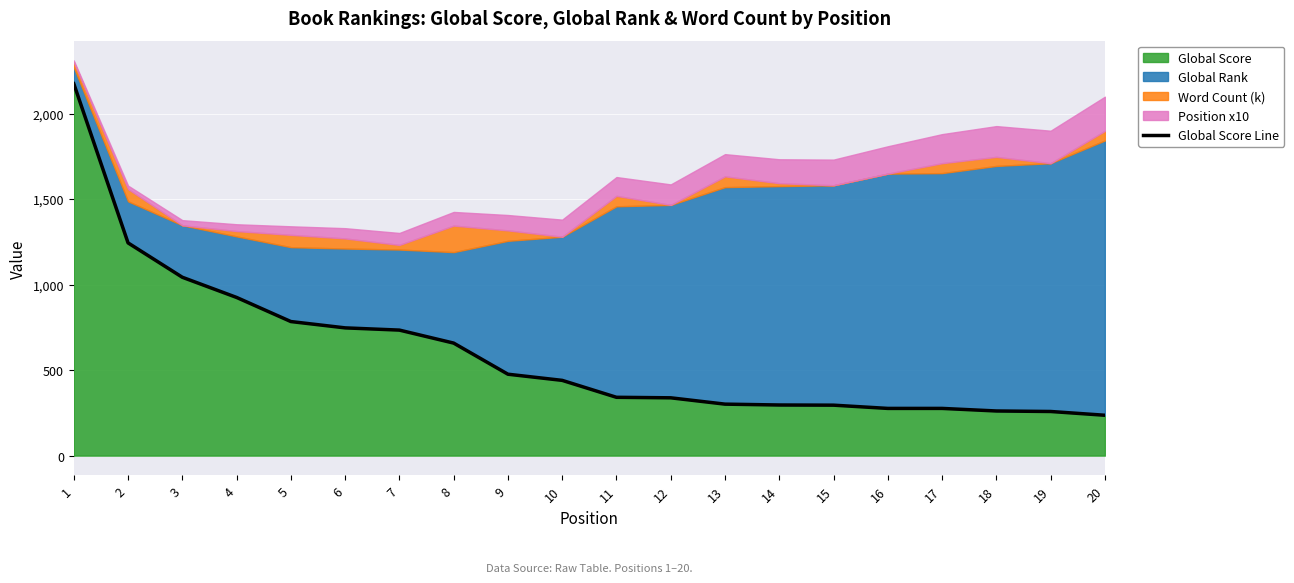

What is the value of the 4th point from the left?

925